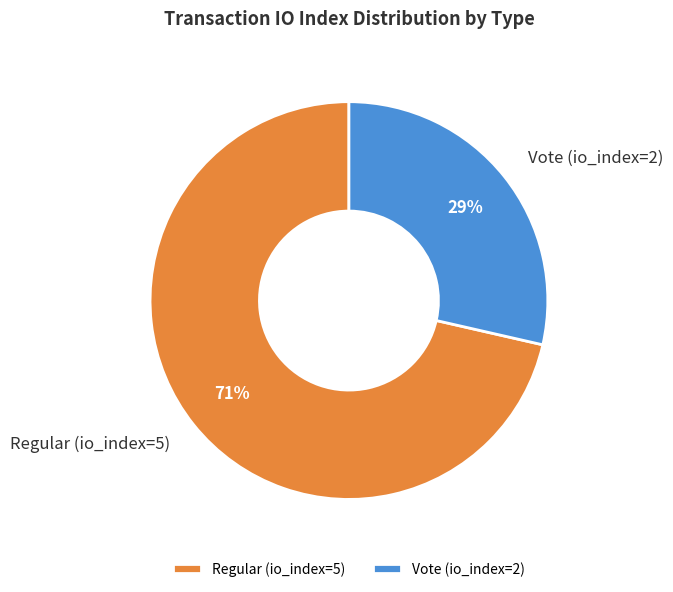

What percentage is the Vote (io_index=2) slice, to the nearest percent?

29%